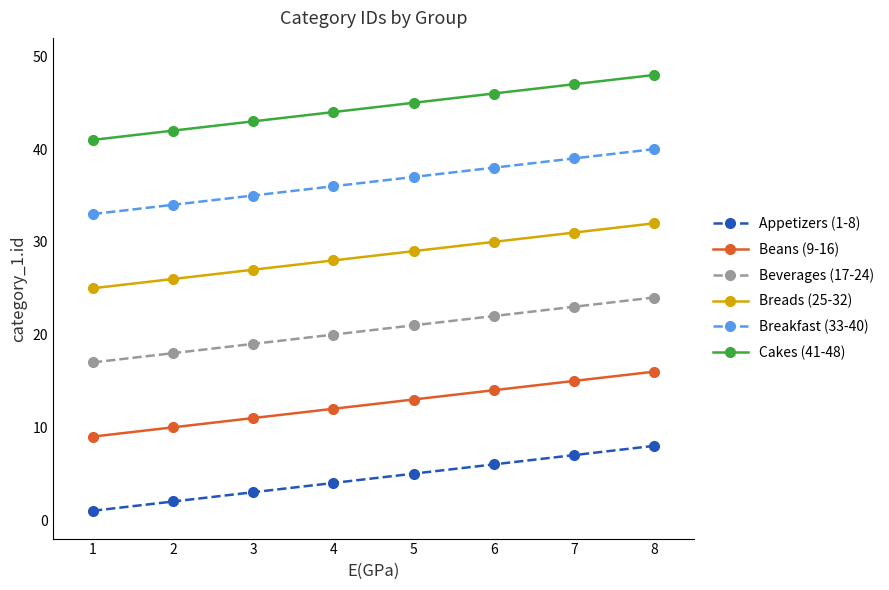

Is it true that Breakfast (33-40) equals 58 at 3?

False